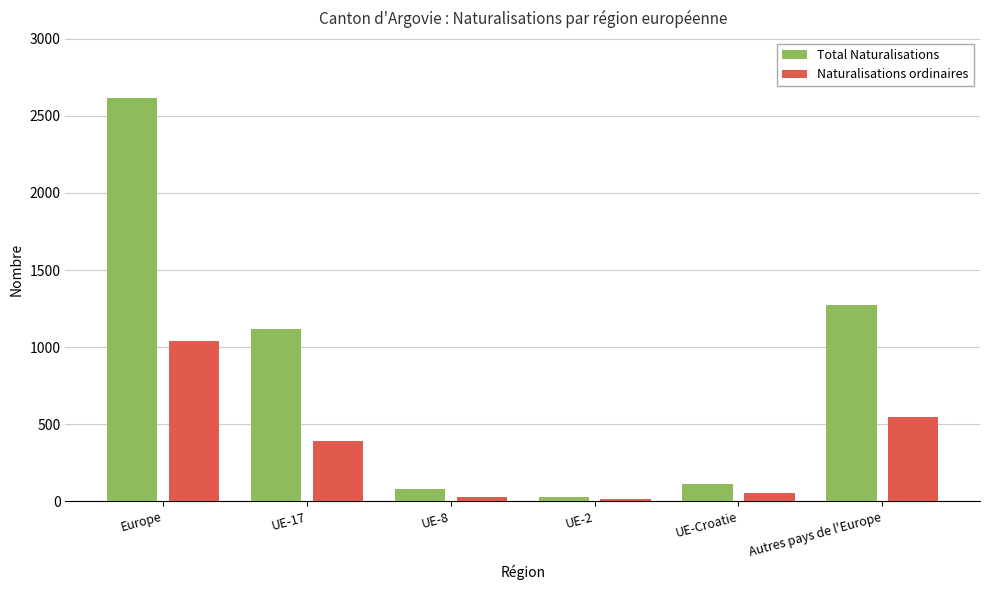

At which category does the chart reach its peak across all series?

Europe